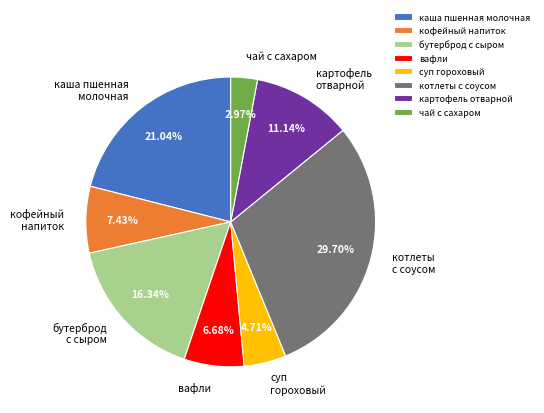

What is the smallest slice in the pie chart?

чай с сахаром